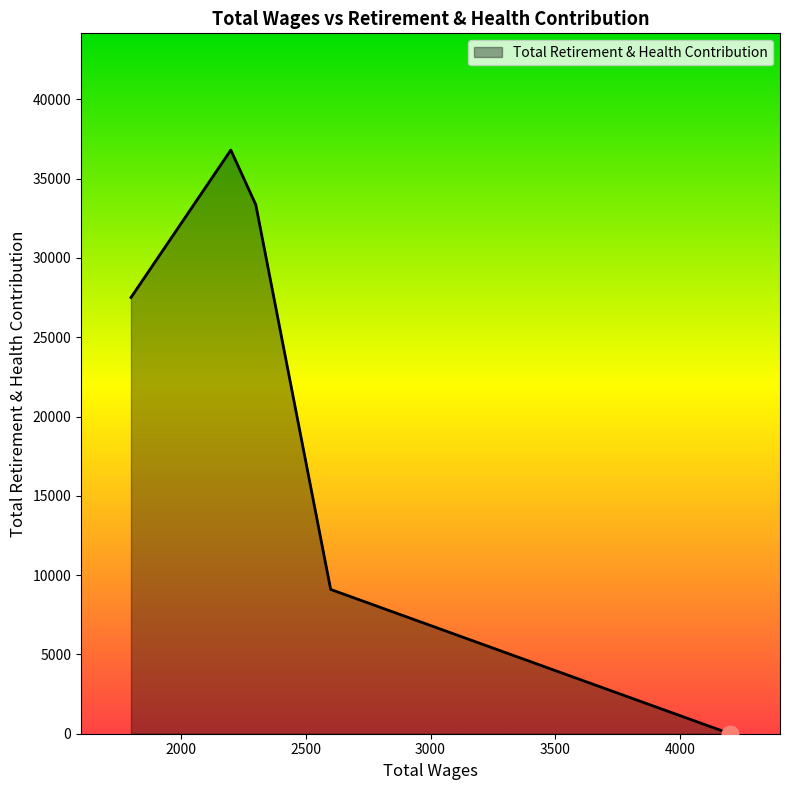

How many interior local peaks (higher than both neighbors) does the data have?

1